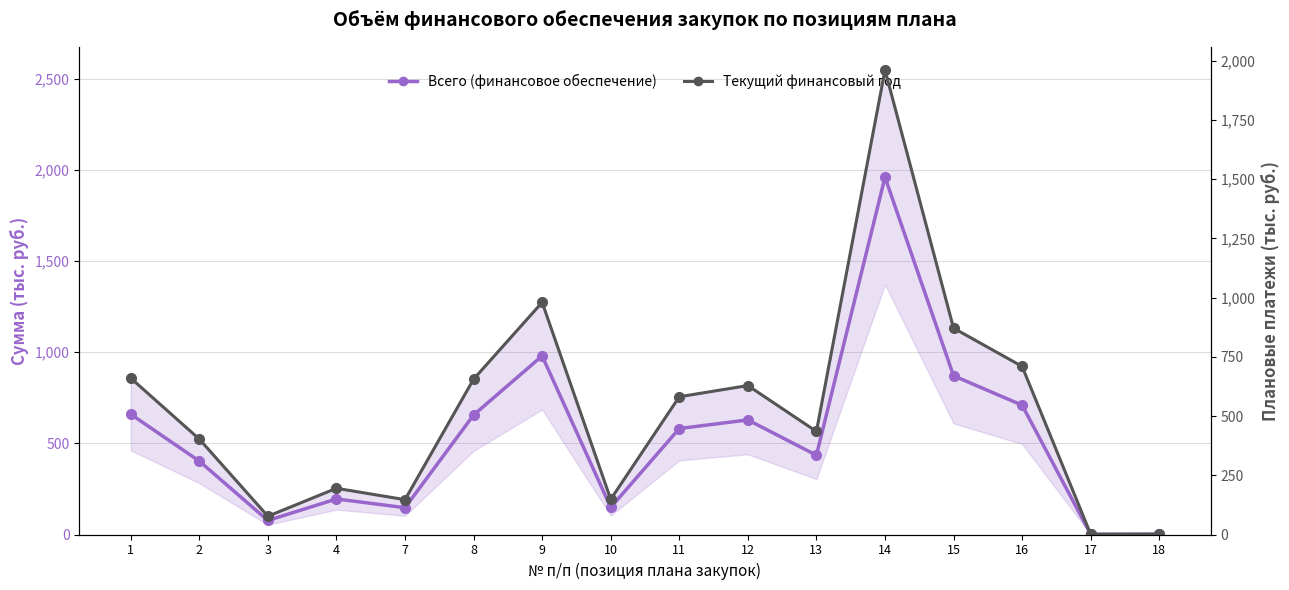

Rank the categories by Всего (финансовое обеспечение) value from lowest to highest.

17, 18, 3, 7, 10, 4, 2, 13, 11, 12, 8, 1, 16, 15, 9, 14